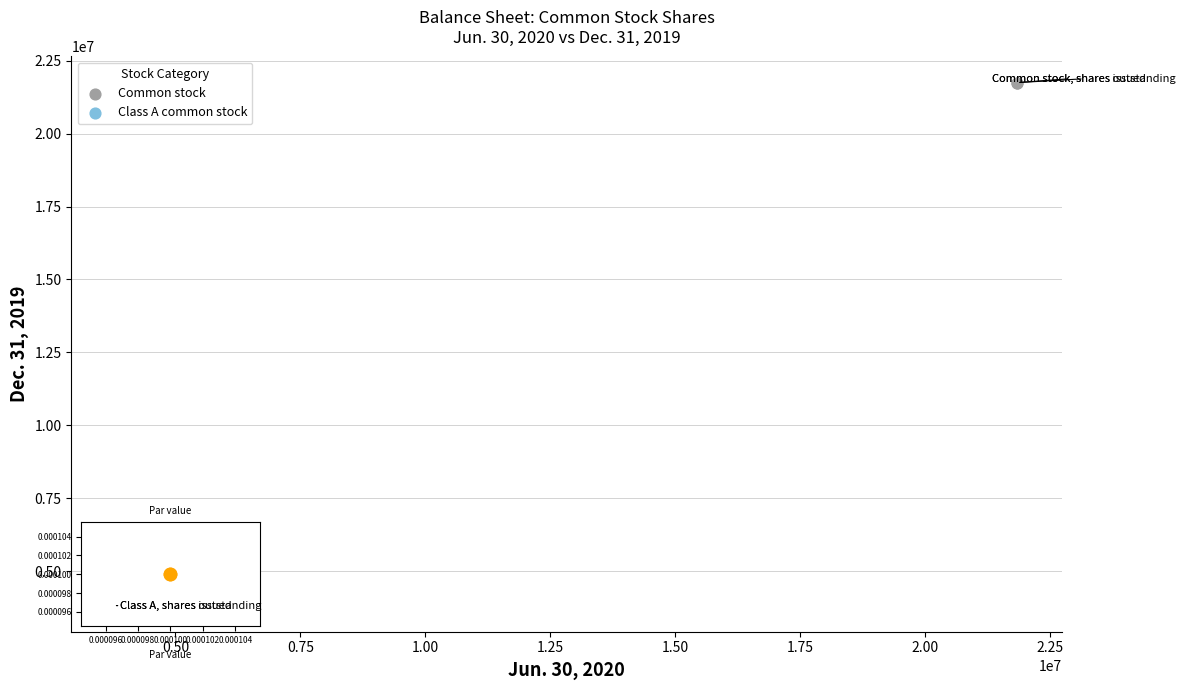

Which series reaches the minimum Y coordinate?

Class A common stock